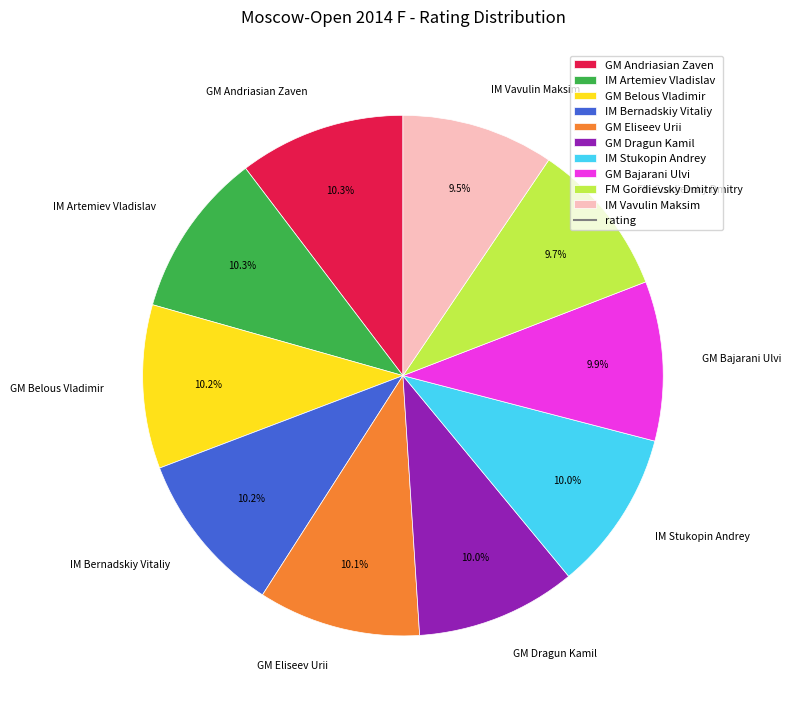

What is the ratio of the value at IM Bernadskiy Vitaliy to the value at GM Dragun Kamil?

1.0